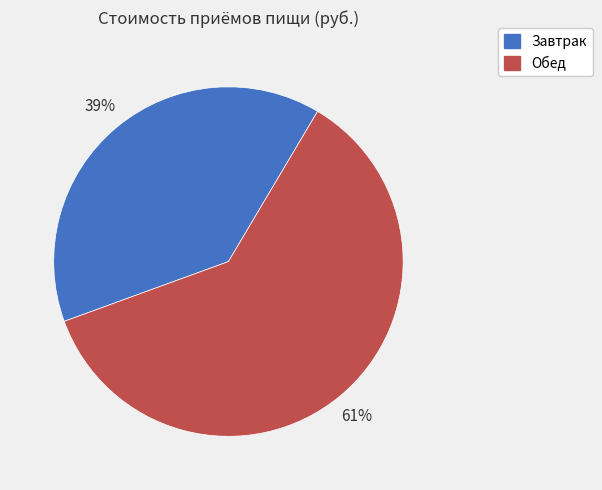

What is the ratio of the value at Завтрак to the value at Обед?

0.6